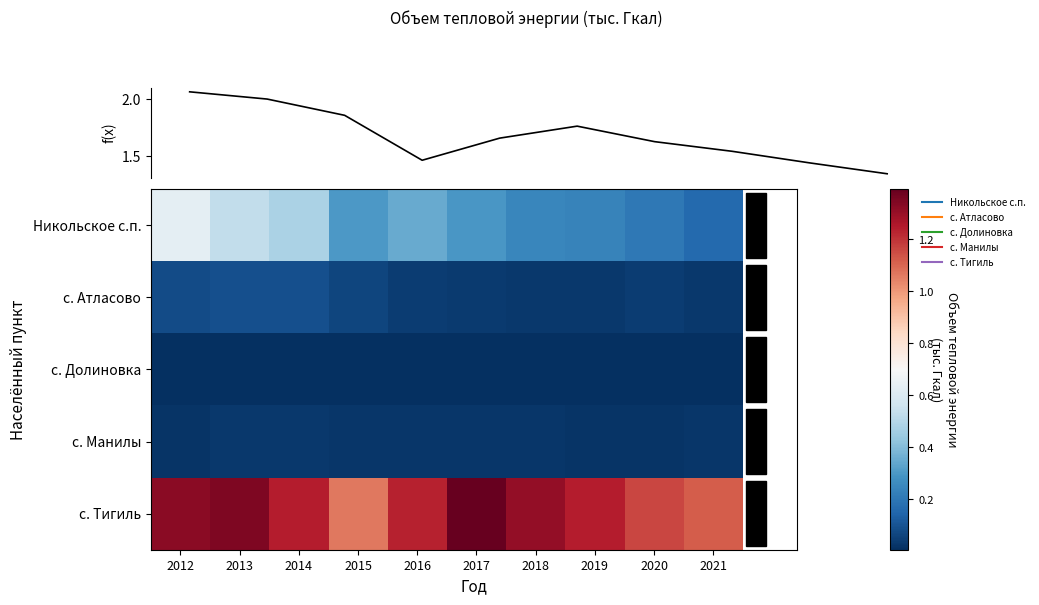

Count the с. Долиновка values in the range 0 to 1.

10